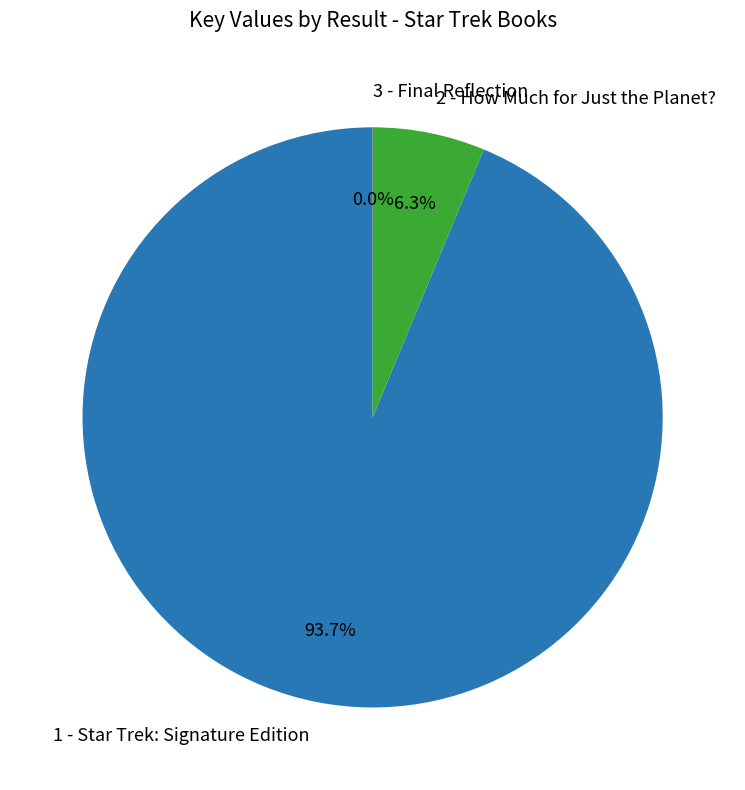

Combined, do 2 - How Much for Just the Planet? and 1 - Star Trek: Signature Edition account for over 50%?

Yes